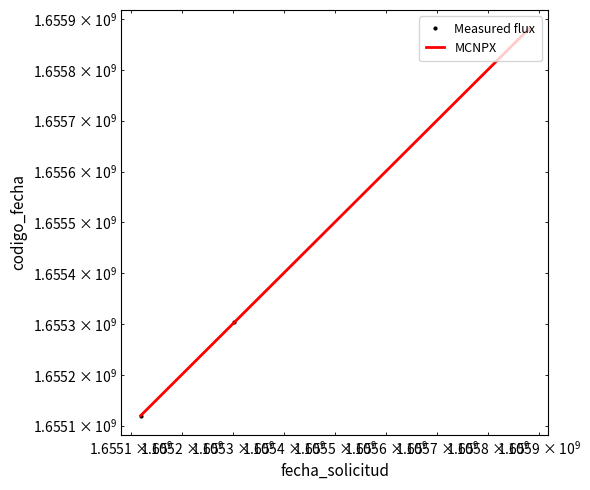

At how many categories does at least one series exceed 1655123319?

2